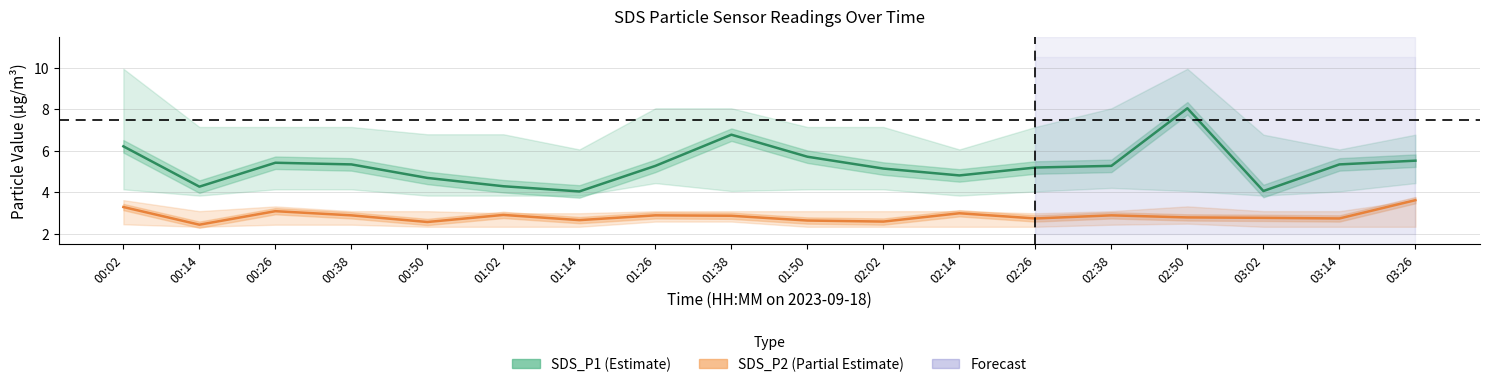

The SDS_P2 series shows 2.8 at 02:50. True or false?

True